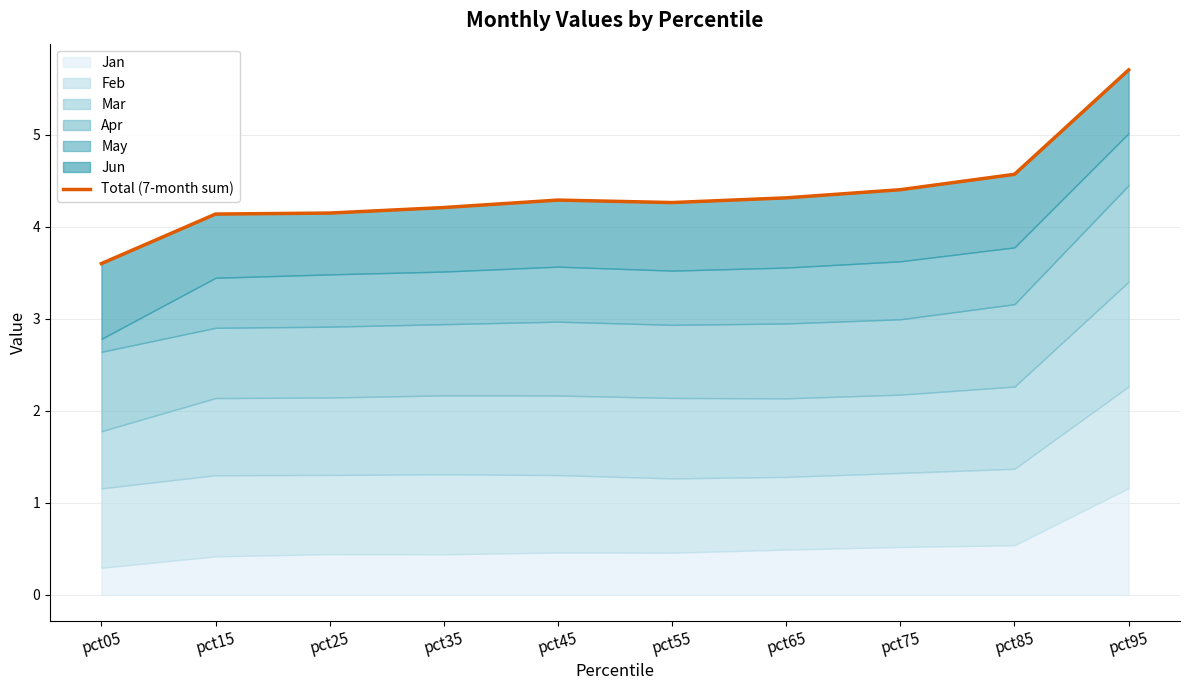

Reading right to left, what are all the values shown in this chart?

5.7	4.6	4.4	4.3	4.3	4.3	4.2	4.1	4.1	3.6